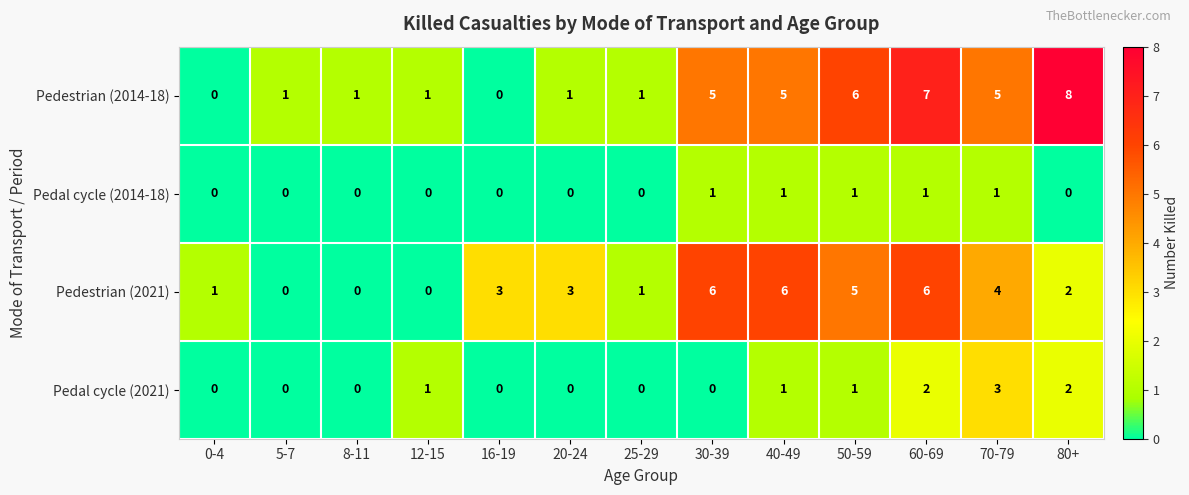

Rank the series at 60-69 from highest to lowest value.

Pedestrian (2014-18), Pedestrian (2021), Pedal cycle (2021), Pedal cycle (2014-18)